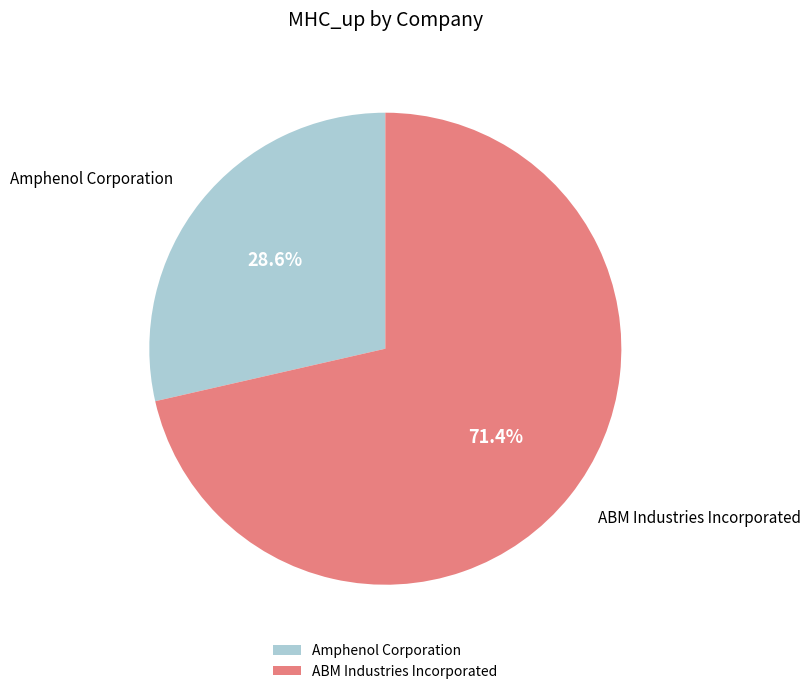

Does ABM Industries Incorporated account for over 50% of the chart?

Yes